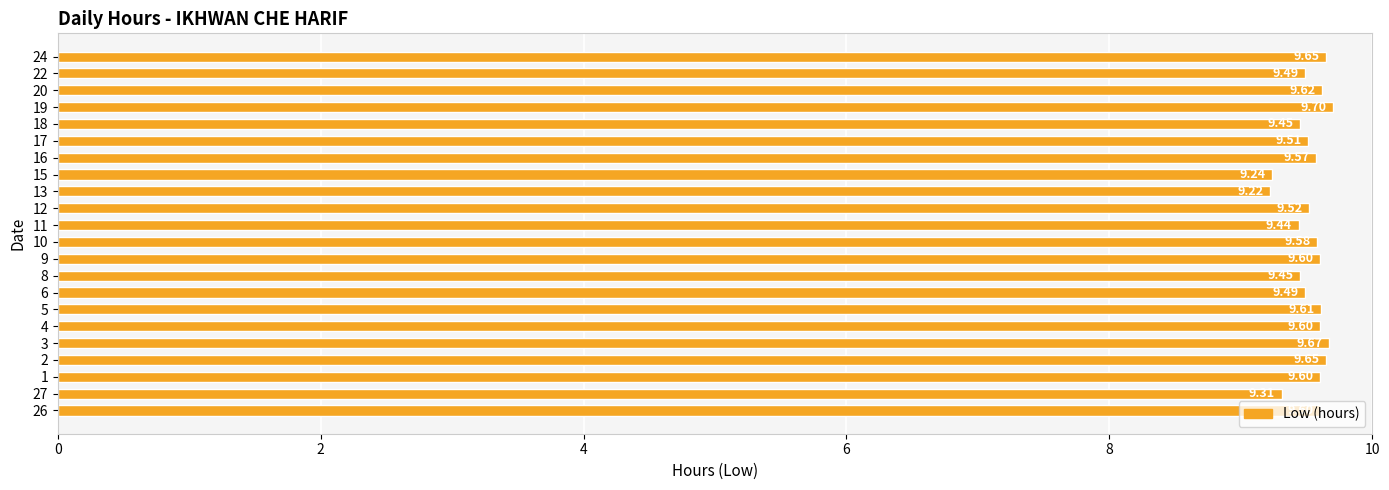

What is the sum of all values?

209.6